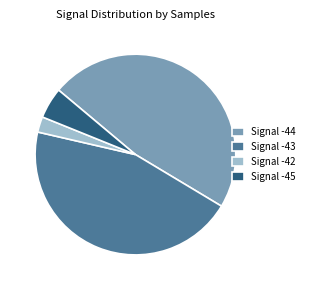

True or false: Signal -42 accounts for 2% of the total.

True